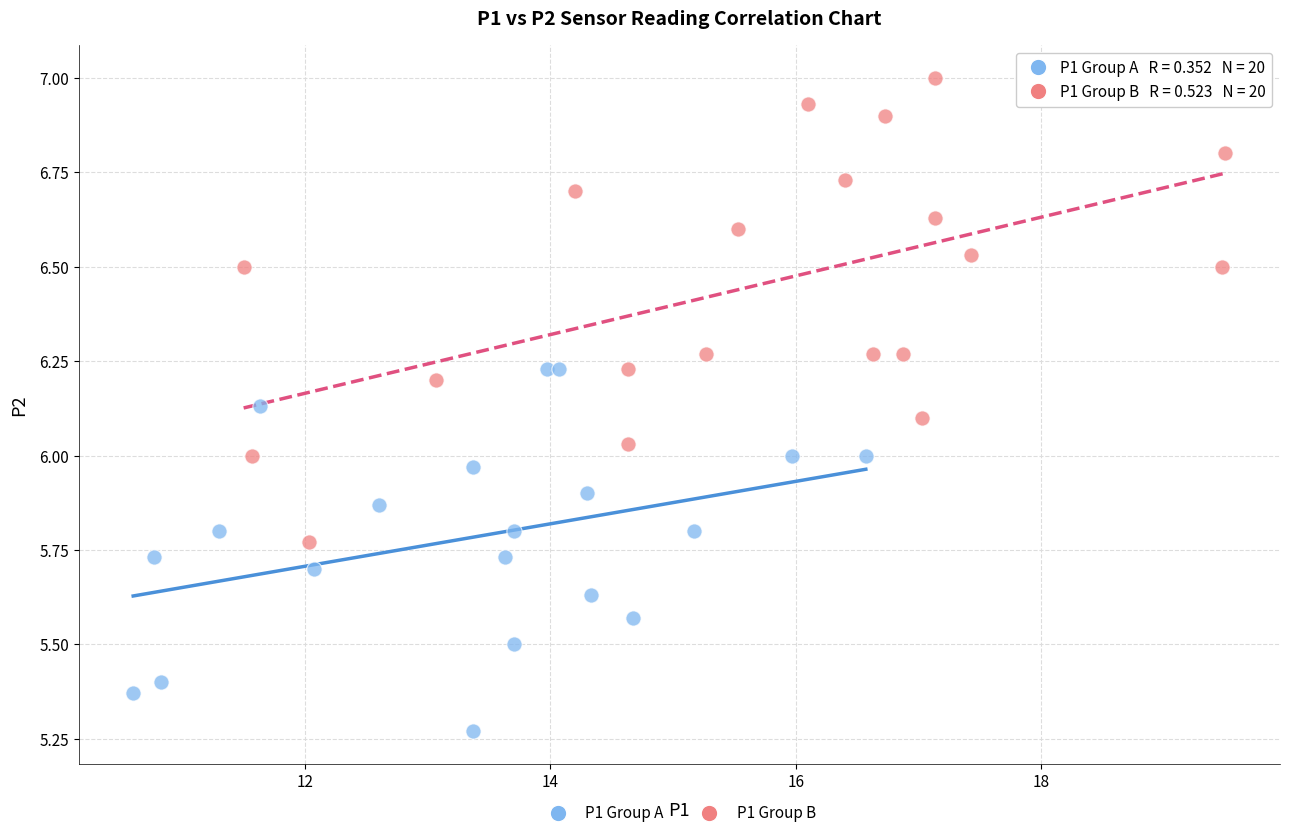

Which series reaches the minimum Y coordinate?

P1 Group A